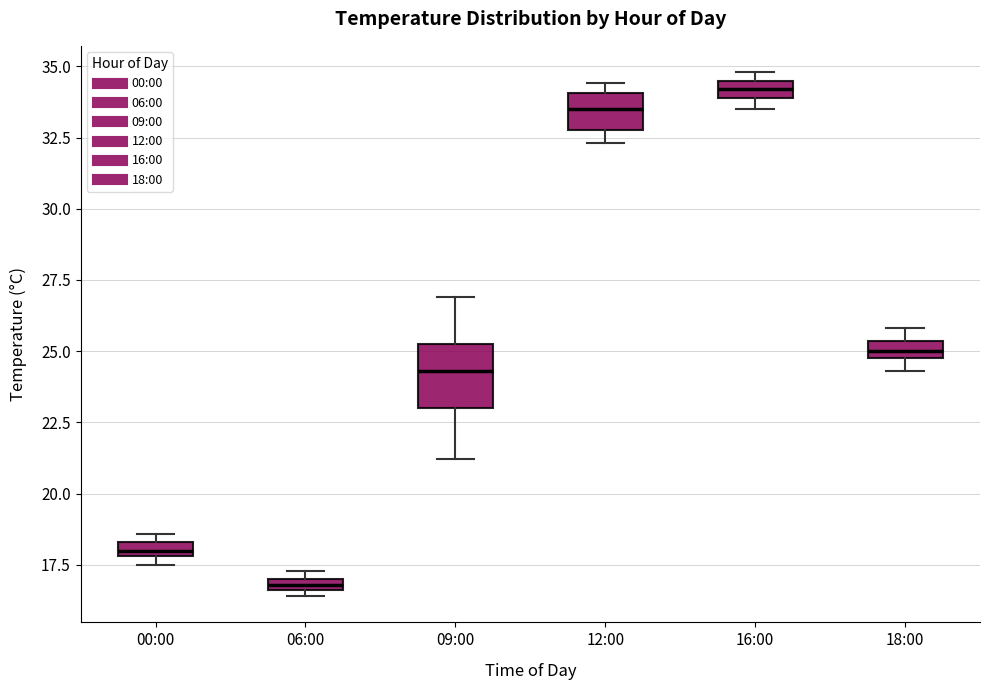

Which box is the tallest, from its lower edge to its upper edge?

09:00